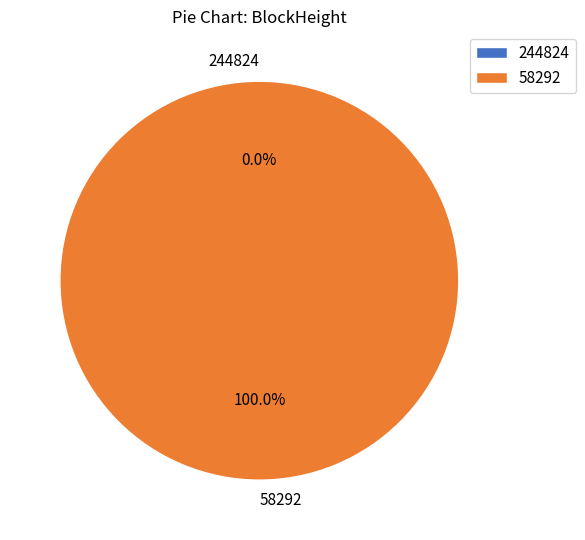

The 244824 slice represents 14% of the pie. True or false?

False